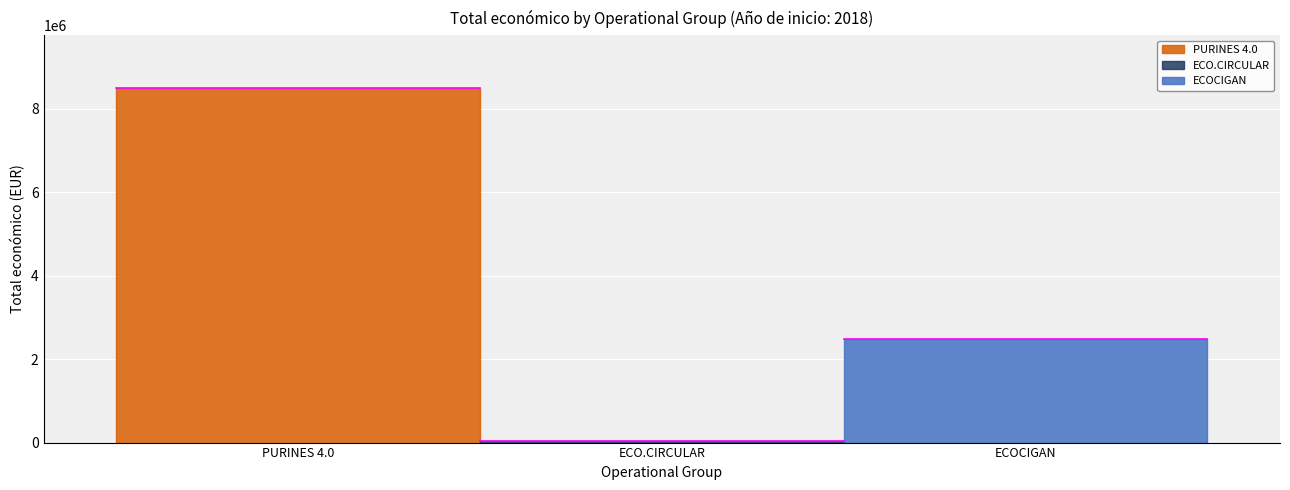

What is the sum of all values?

11011558